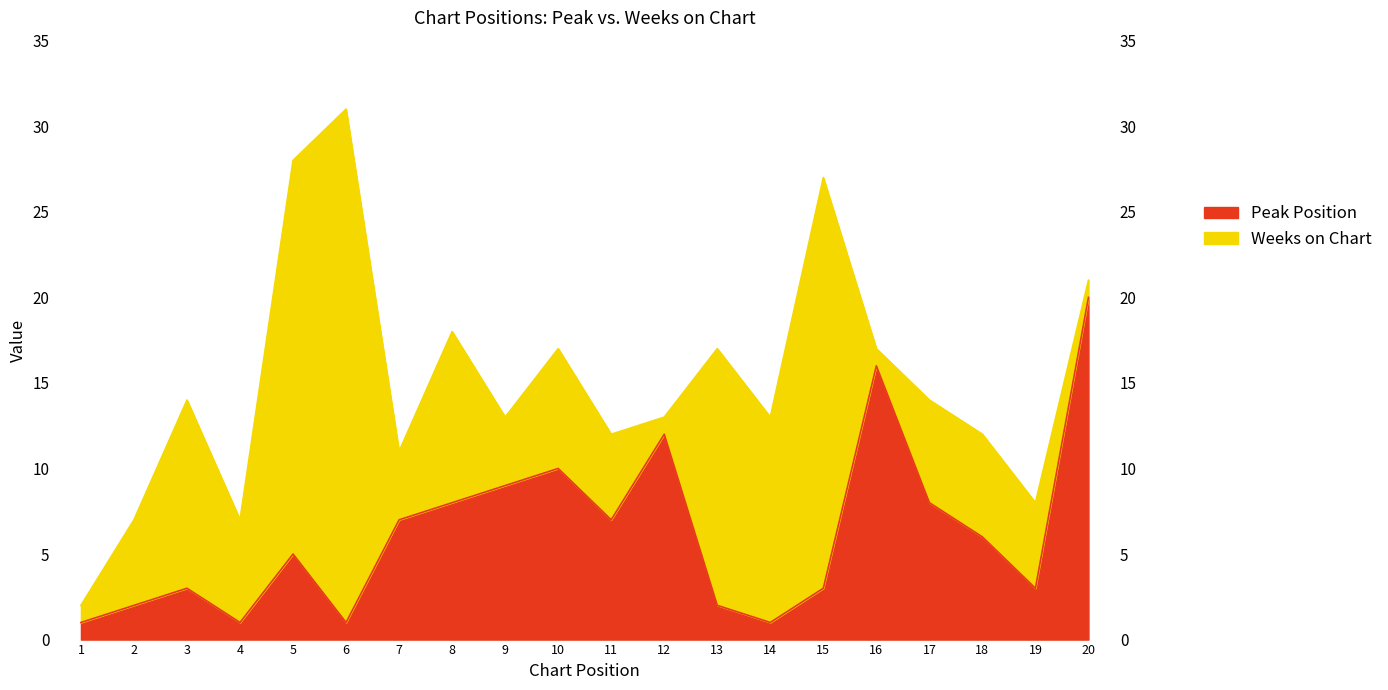

Between 1 and 16, which is larger?

16